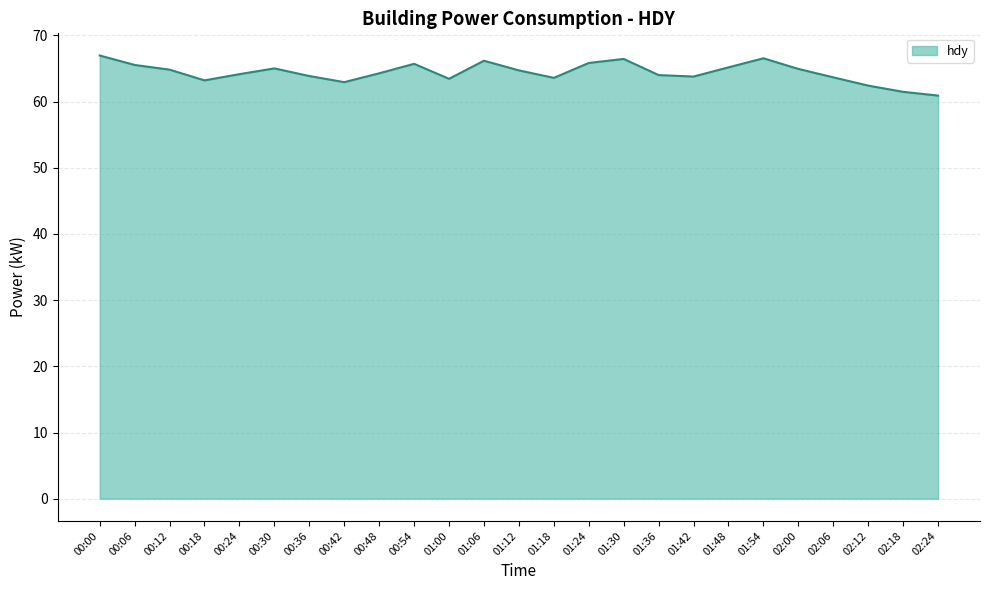

The value at 00:24 is 64.2. True or false?

True